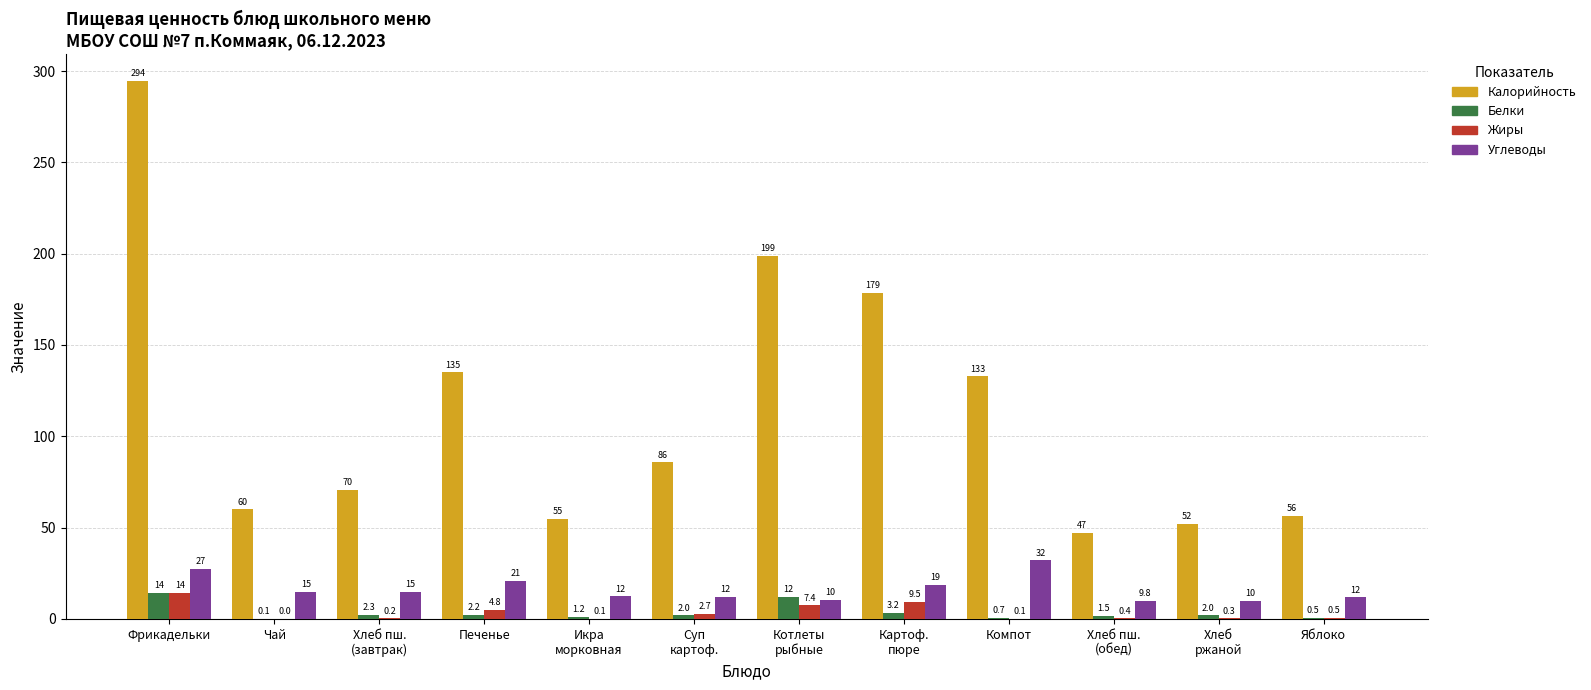

Which series has the widest spread of values?

Калорийность